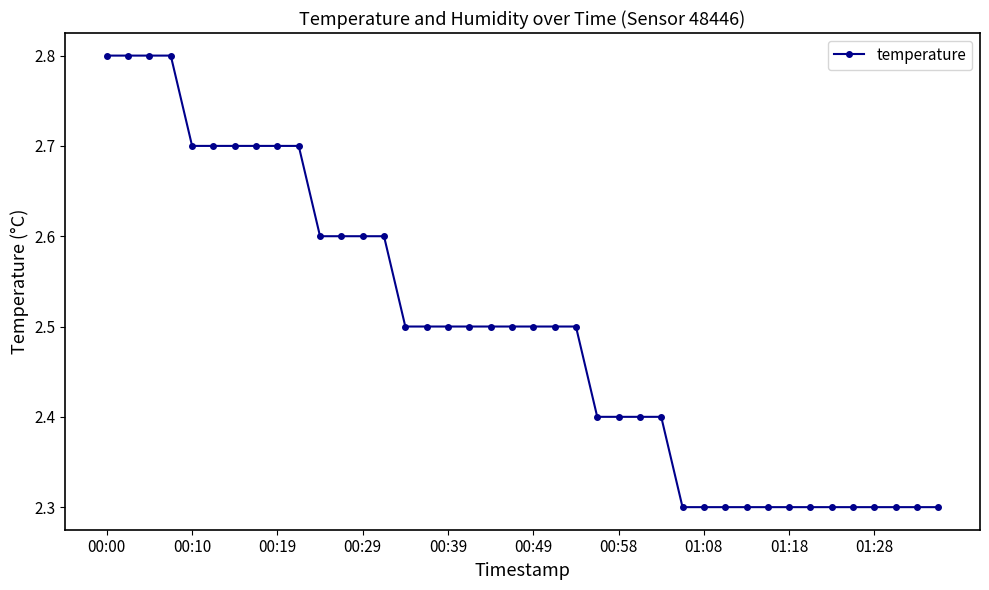

What is the maximum value shown in the chart?

2.8